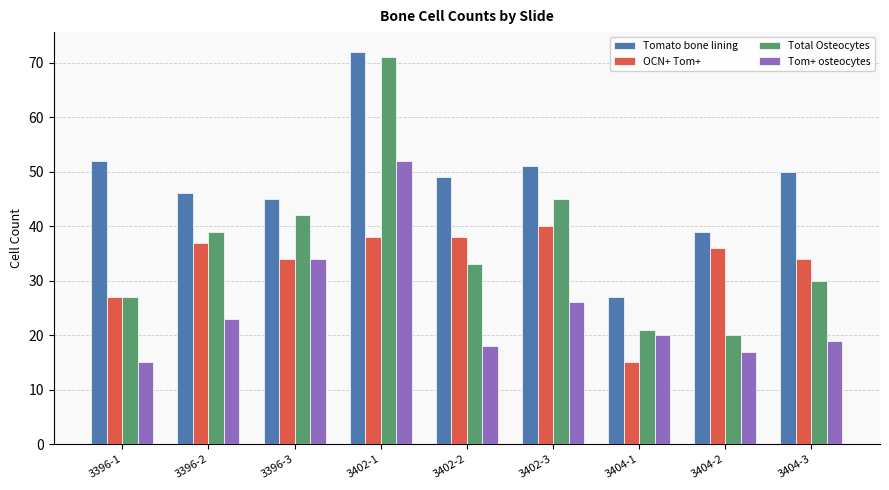

What is the total value across all series at 3396-1?

121